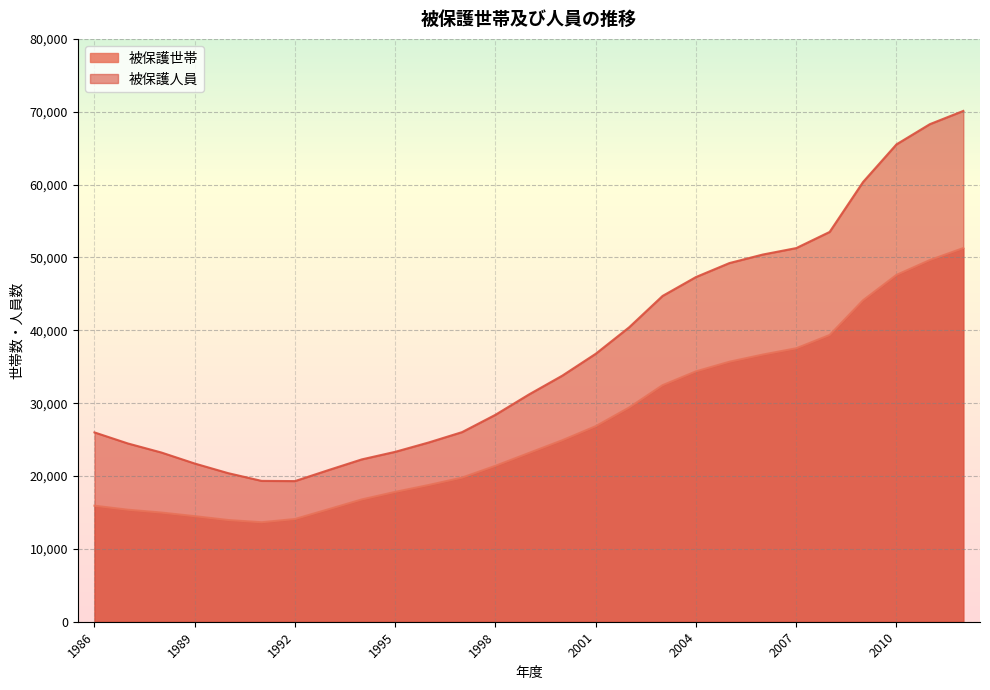

What is the greatest value displayed?

70112